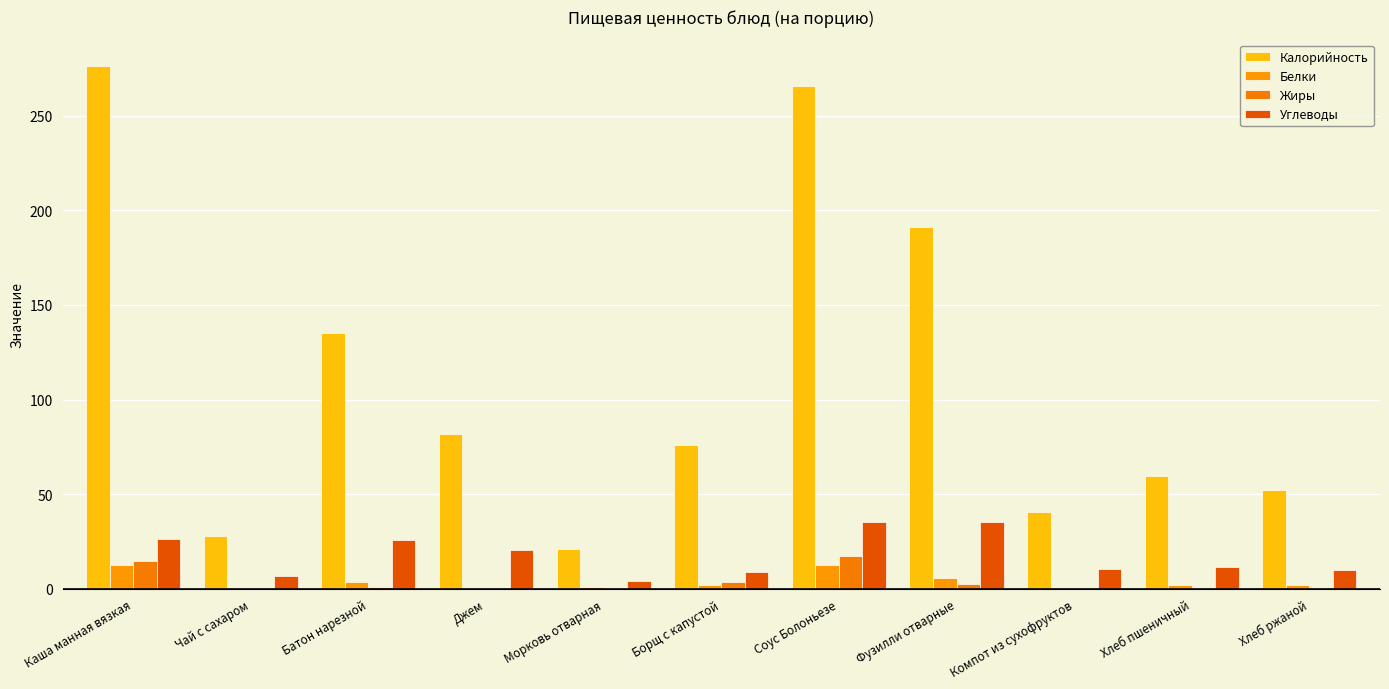

Does the chart contain stacked bars?

No